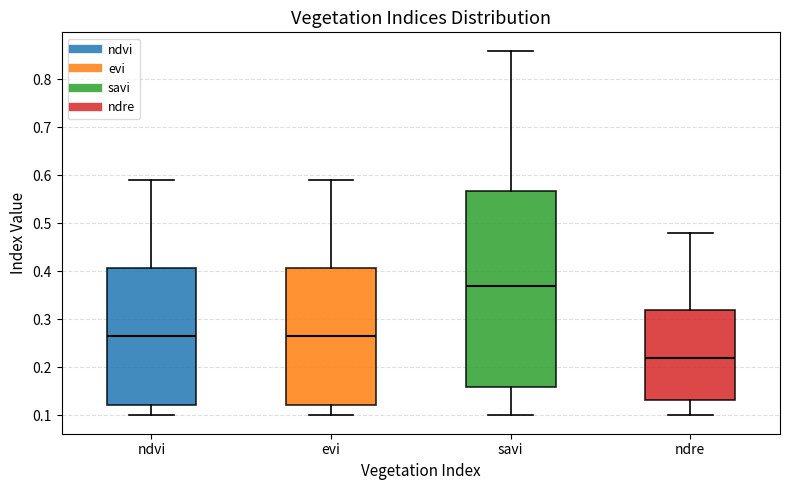

Reading left to right, read every box against the y-axis: the position of its median line, the range the box covers, and the ends of its whiskers. The values are not printed on the chart, so give them approximately, as read against the axis.

ndvi: median 0.27, box 0.12 to 0.41, whiskers 0.10 to 0.59
evi: median 0.27, box 0.12 to 0.41, whiskers 0.10 to 0.59
savi: median 0.37, box 0.16 to 0.57, whiskers 0.10 to 0.86
ndre: median 0.22, box 0.13 to 0.32, whiskers 0.10 to 0.48